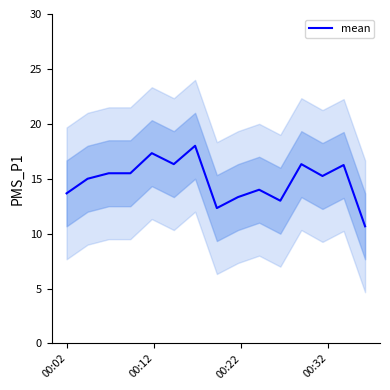

What is the greatest value displayed?

18.0